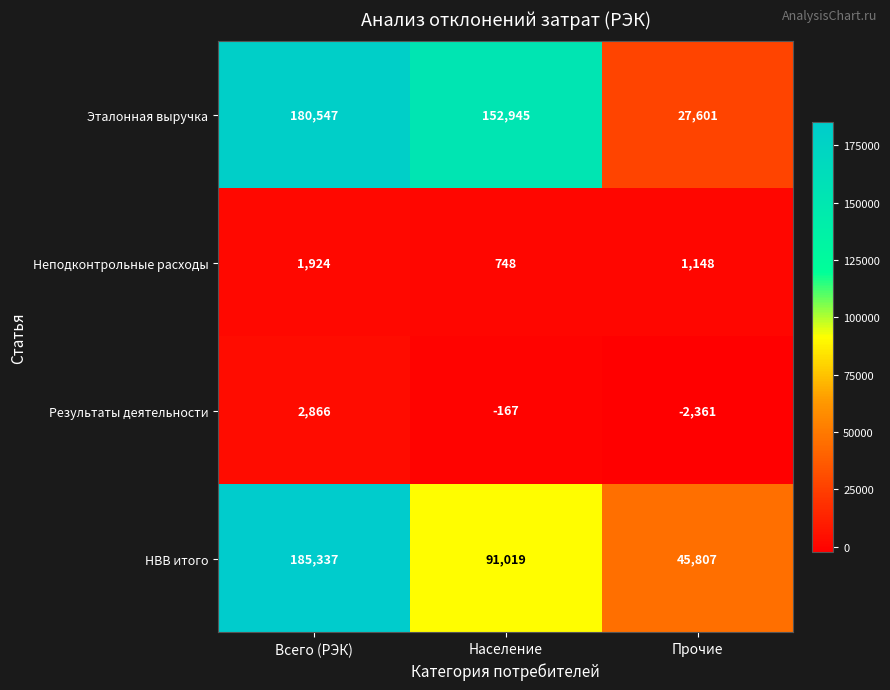

What is the greatest value displayed?

185337